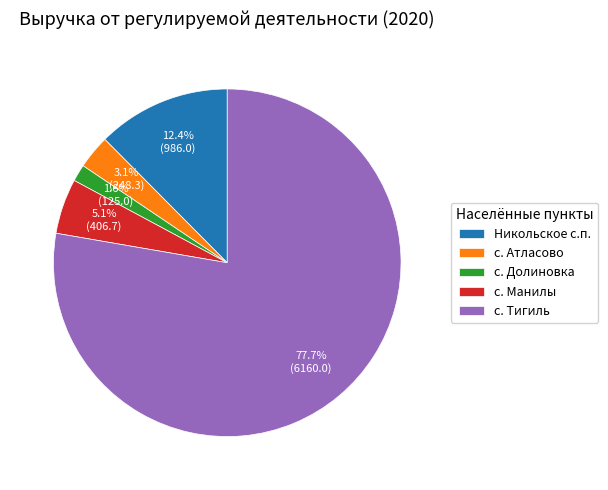

True or false: с. Атласово accounts for 3% of the total.

True